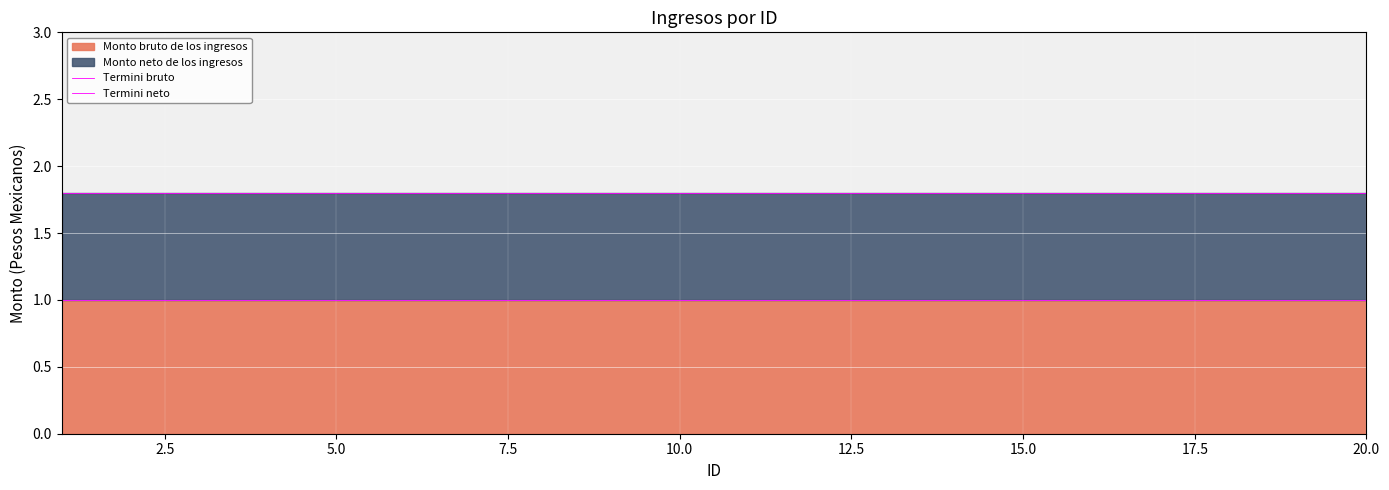

What is the label of the 18th point from the right?

5.0